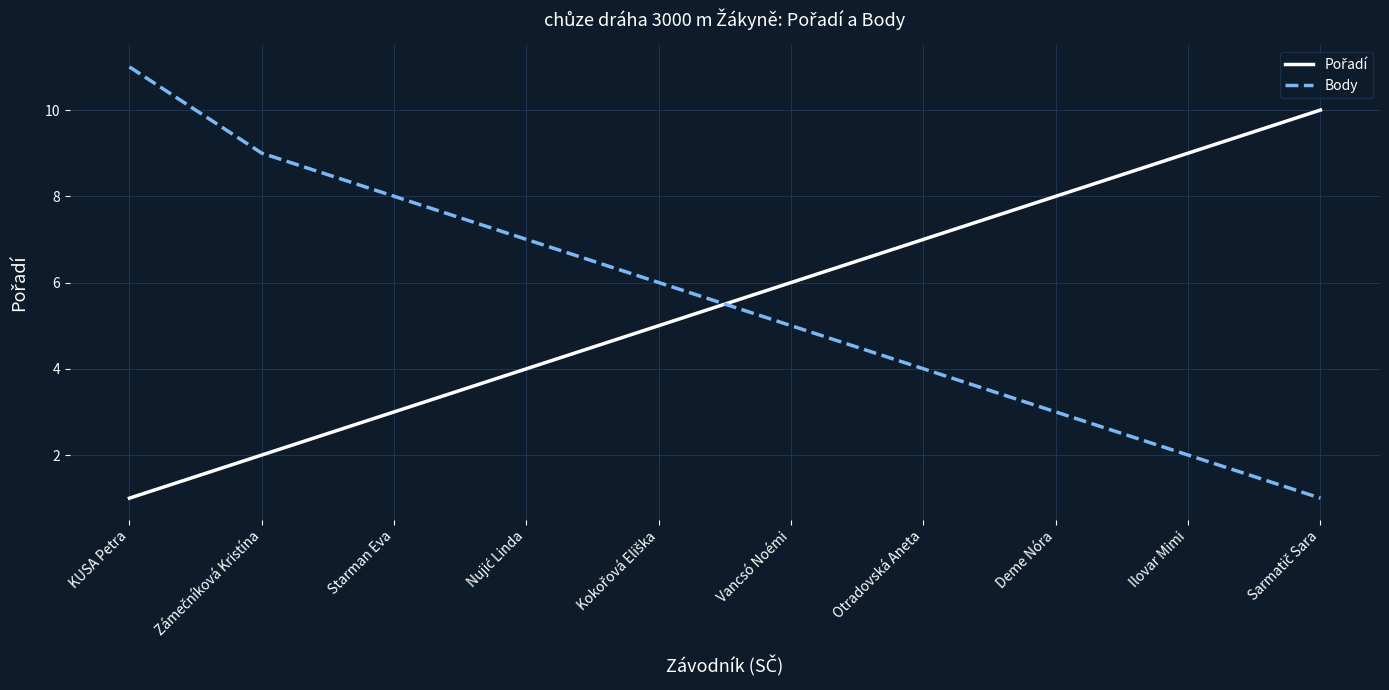

What is the total value across all series at Ilovar Mimi?

11